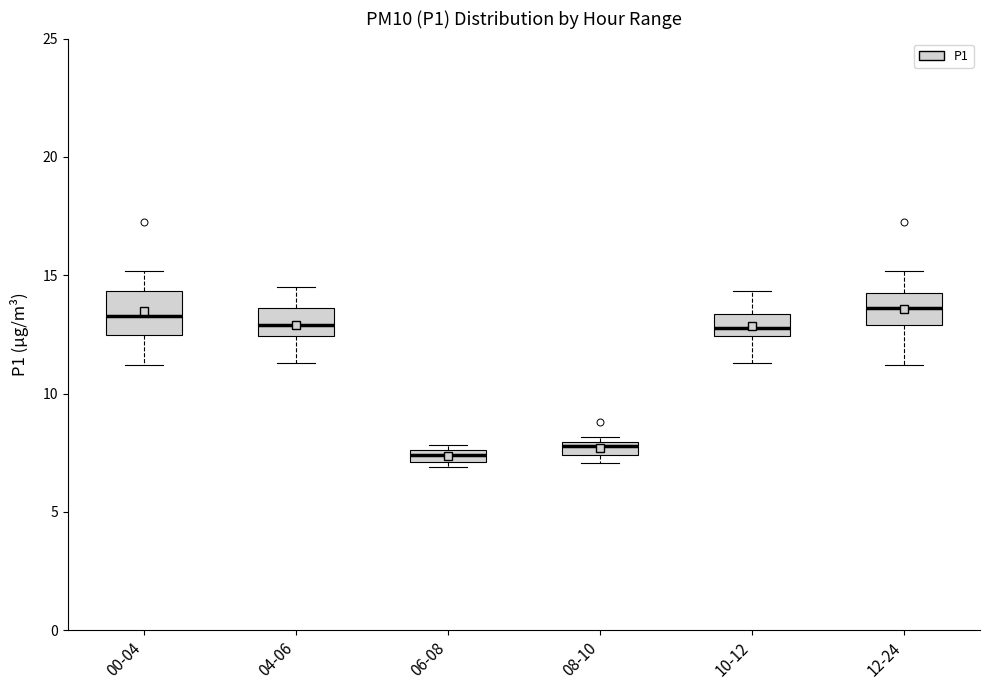

Where does the lower whisker of the box for 04-06 end on the y-axis? The values are not printed on the chart, so give them approximately, as read against the axis.

11.5